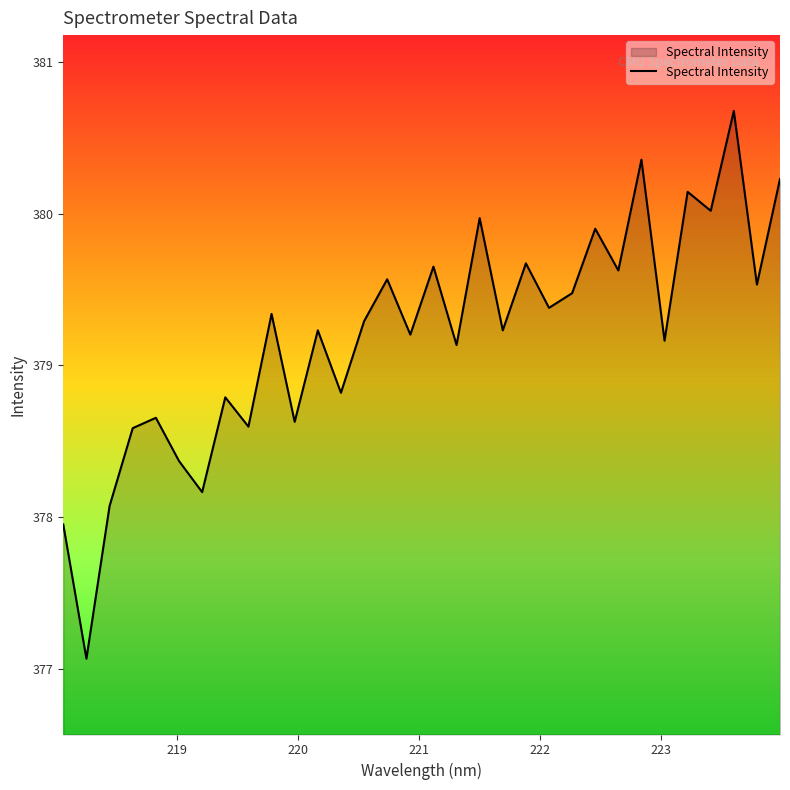

What is the difference between the maximum and minimum values?

3.6